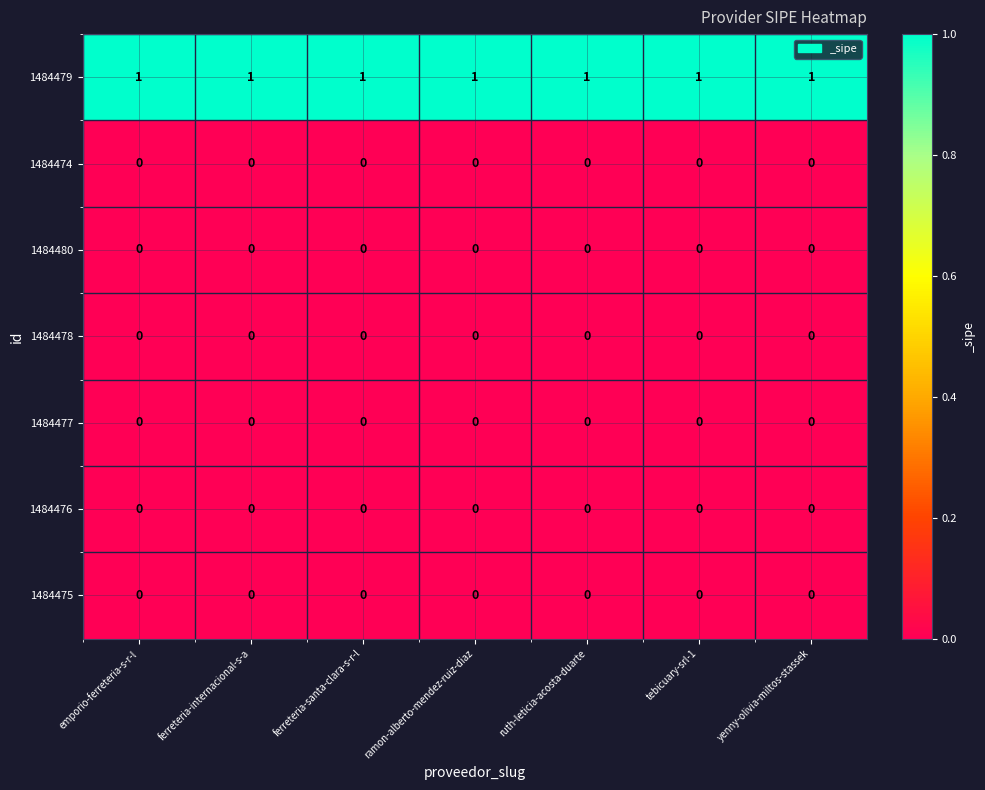

Which series has the largest total across all categories?

1484479